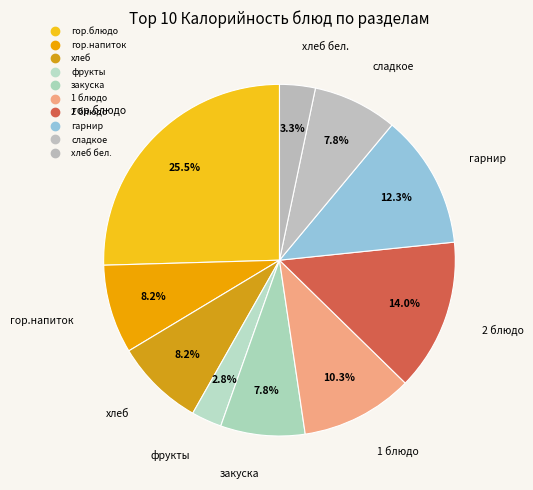

How many slices are in this pie chart?

10